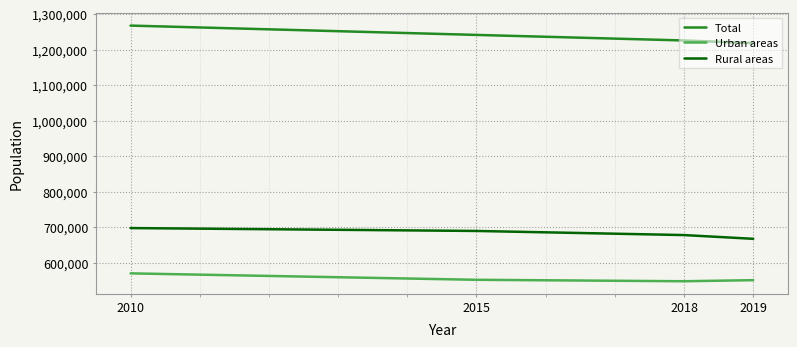

What is the sum of all Urban areas values?

2221667